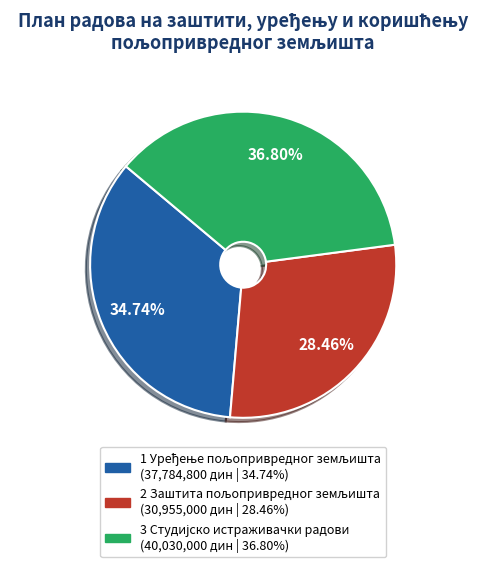

Does any single category account for the majority?

No